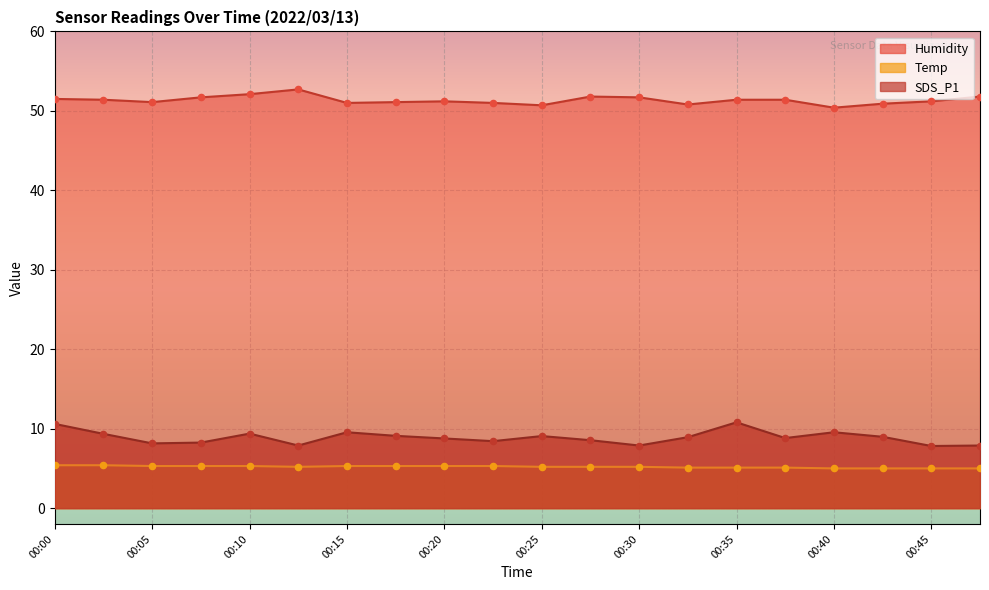

What is the total value across all series at 00:13?

65.8